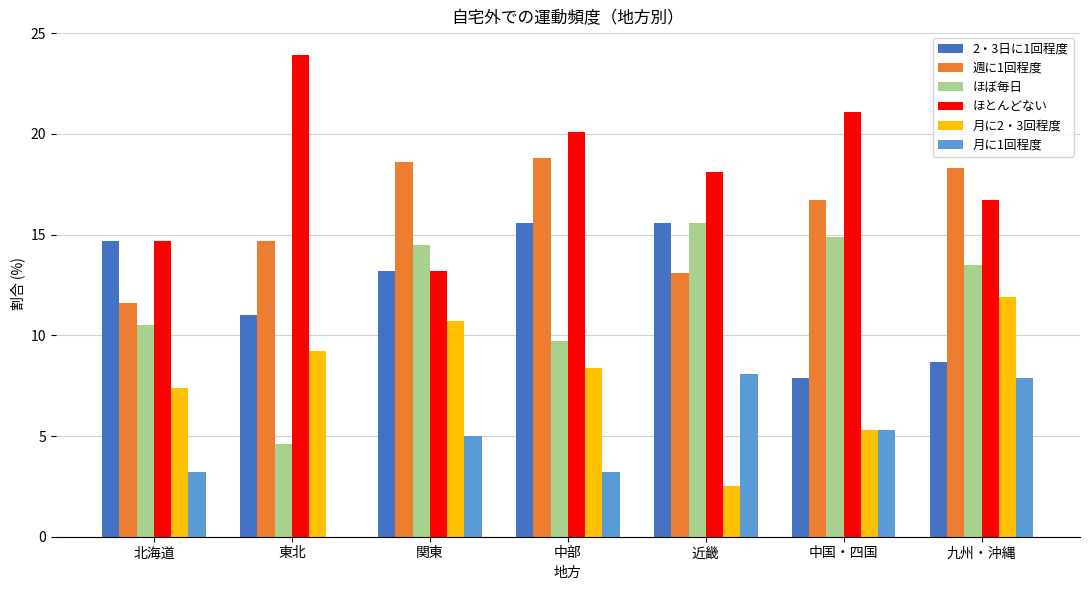

Reading right to left, what are all the values shown in this chart?

2・3日に1回程度: 8.7	7.9	15.6	15.6	13.2	11.0	14.7
週に1回程度: 18.3	16.7	13.1	18.8	18.6	14.7	11.6
ほぼ毎日: 13.5	14.9	15.6	9.7	14.5	4.6	10.5
ほとんどない: 16.7	21.1	18.1	20.1	13.2	23.9	14.7
月に2・3回程度: 11.9	5.3	2.5	8.4	10.7	9.2	7.4
月に1回程度: 7.9	5.3	8.1	3.2	5.0	0.0	3.2